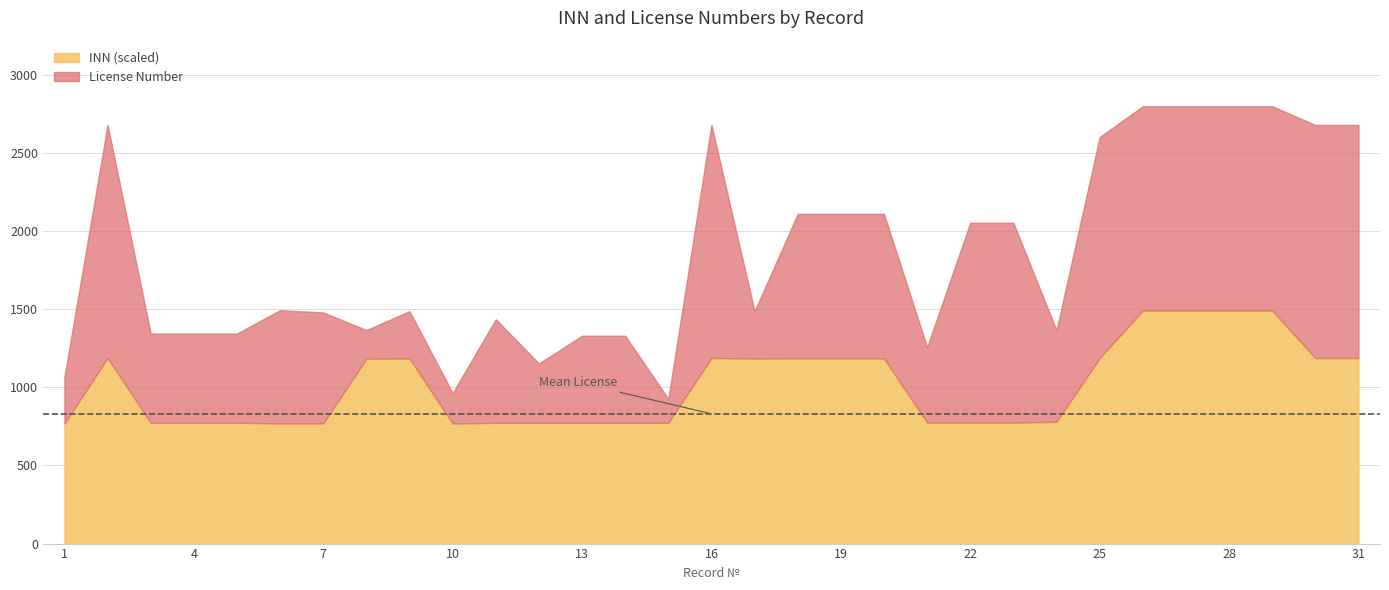

Which label corresponds to the smallest value in the chart?

15